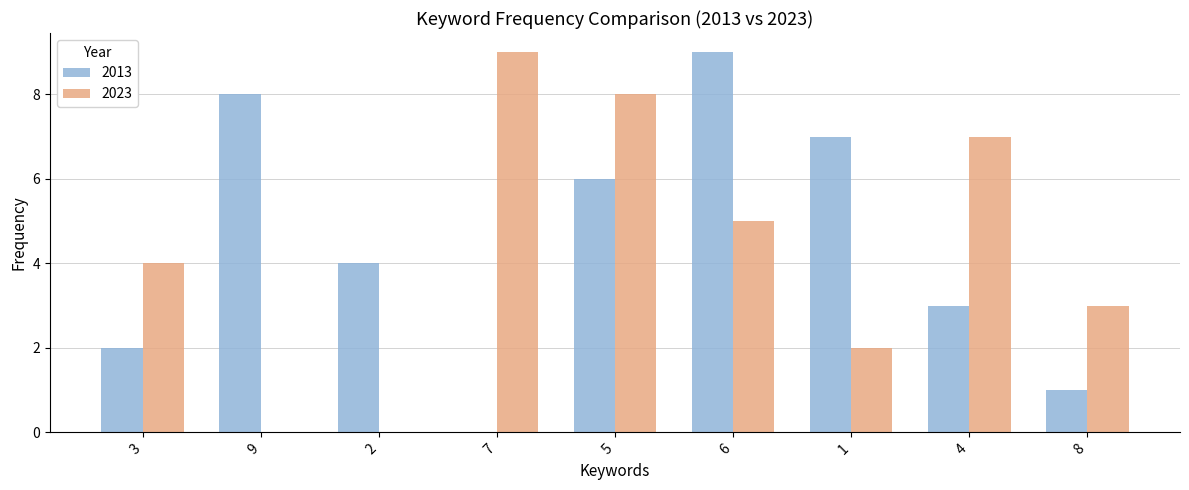

What are all the series names shown in the legend?

2013, 2023